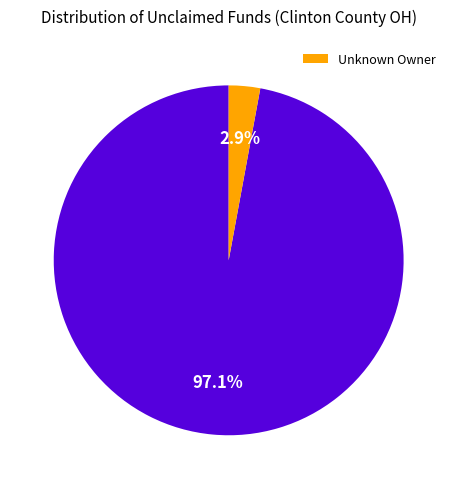

Does any single category account for the majority?

Yes